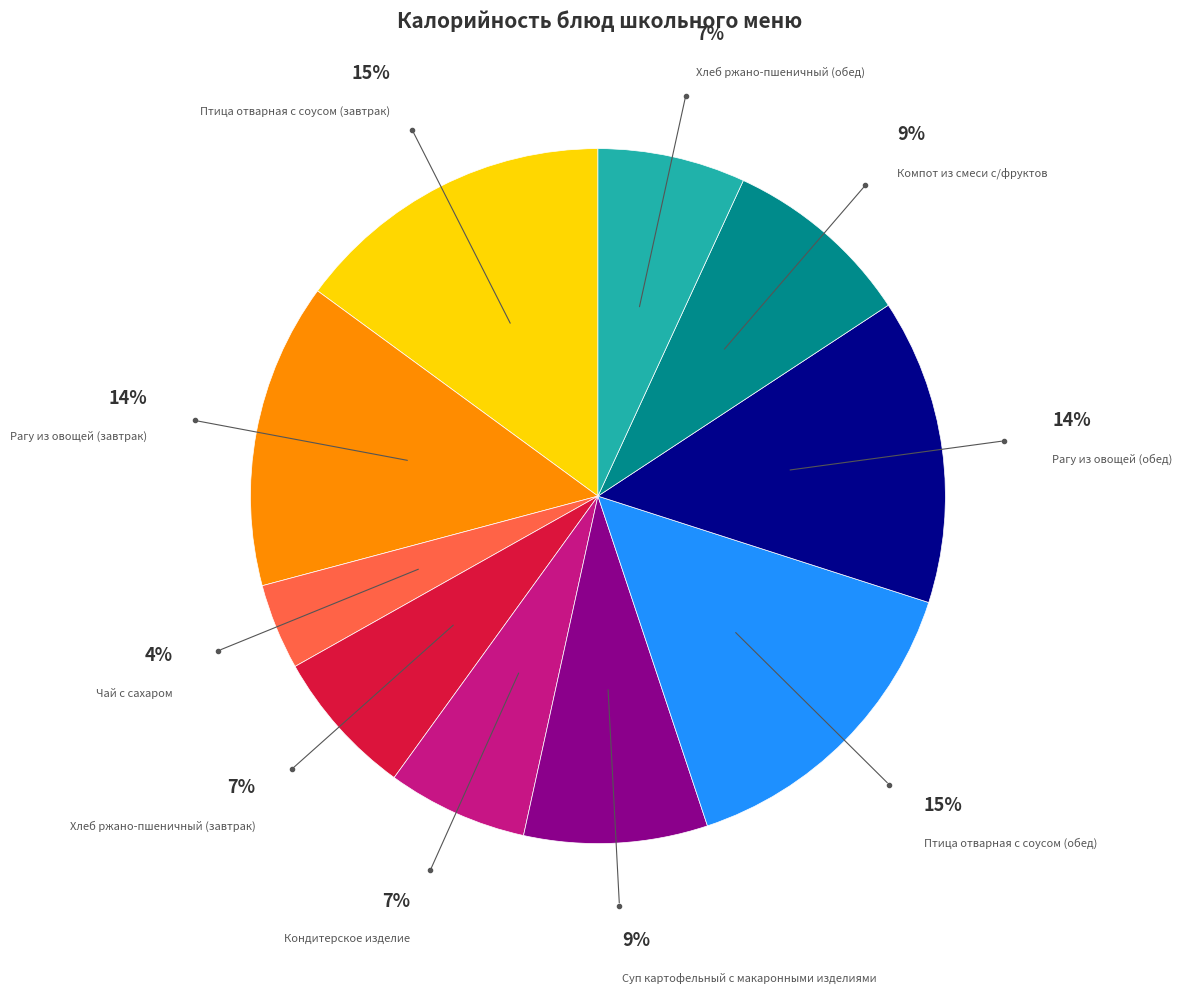

Does any single category account for the majority?

No